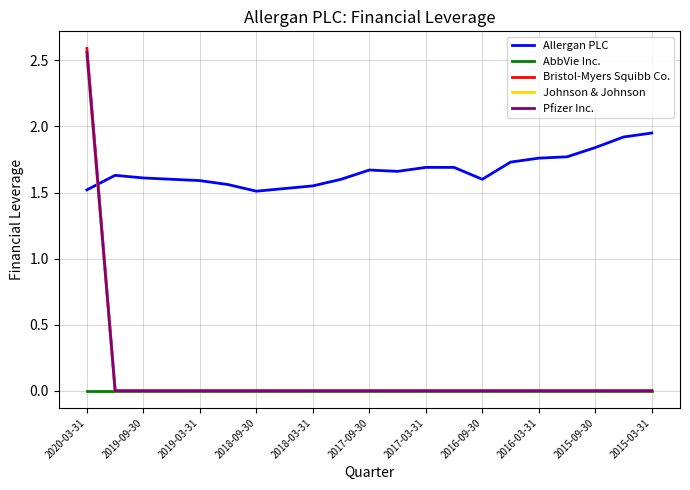

How many intersections are there between Pfizer Inc. and Allergan PLC?

1